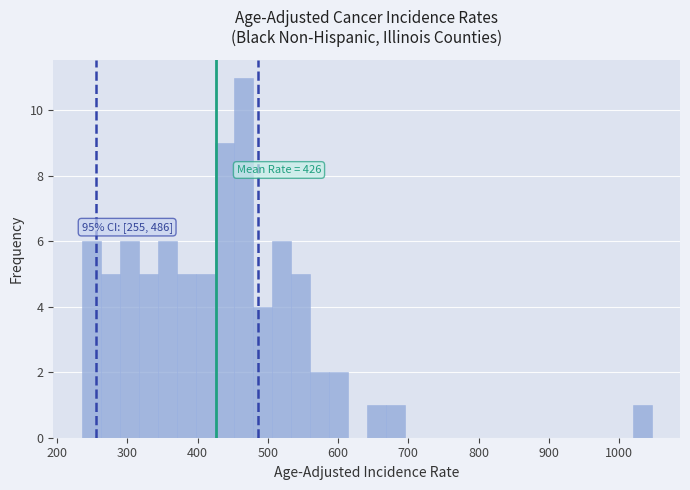

Read against the x-axis, roughly where is the centre of the tallest bar?

460